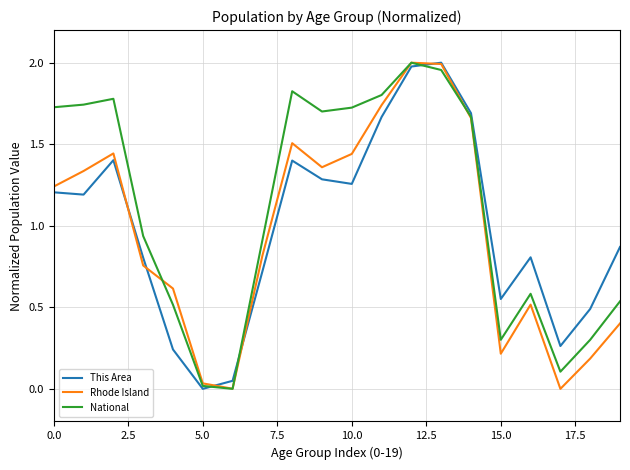

True or false: Rhode Island has more than 0 interior local peaks.

True